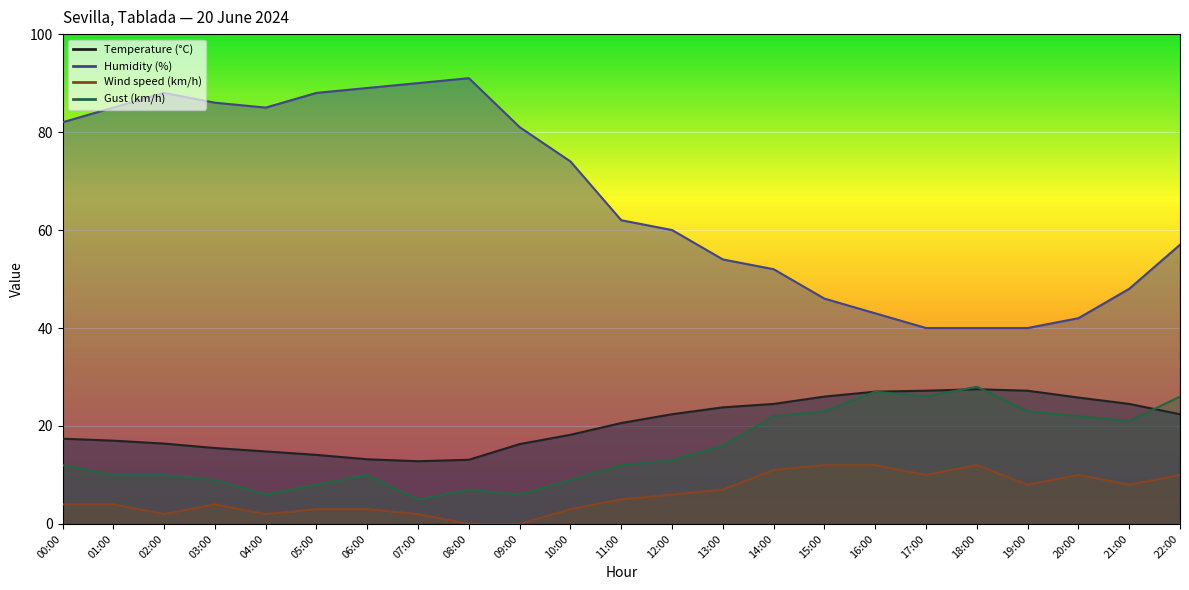

How many interior local valleys does the Gust (km/h) series have?

5